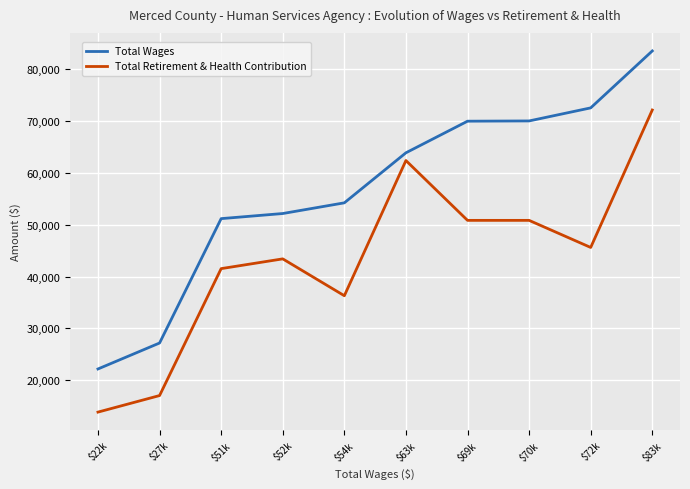

What is the greatest value displayed?

83566